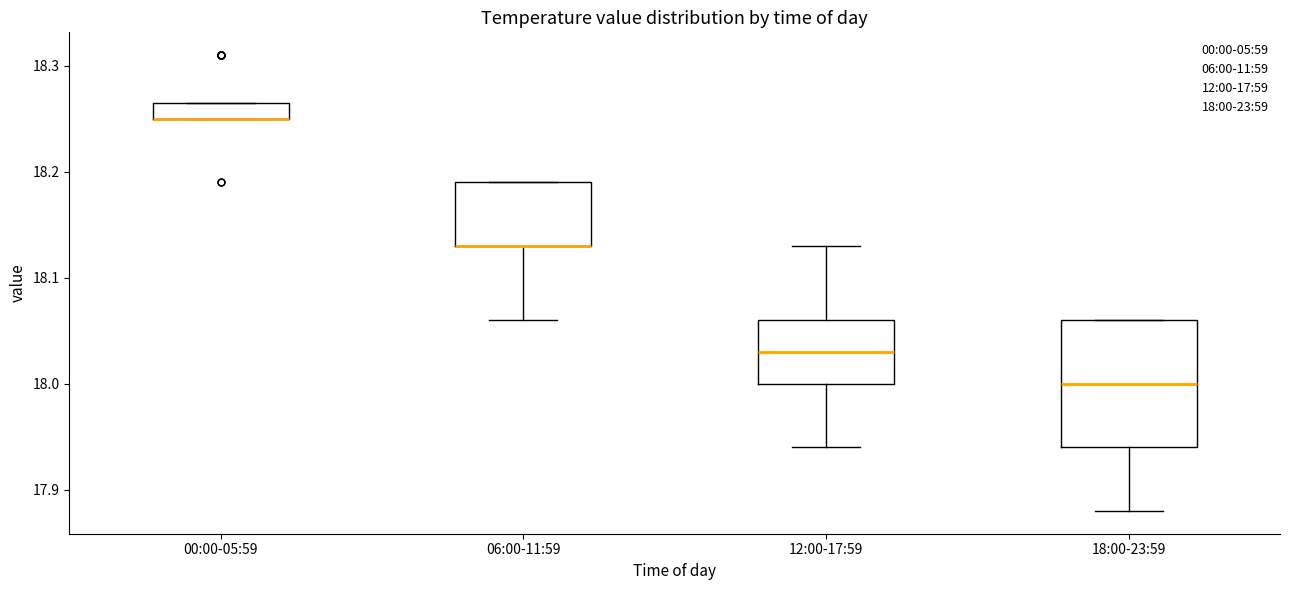

Reading left to right, read every box against the y-axis: the position of its median line, the range the box covers, and the ends of its whiskers. The values are not printed on the chart, so give them approximately, as read against the axis.

00:00-05:59: median 18.25 (drawn on the box's lower edge), box 18.25 to 18.27, whiskers 18.25 to 18.27
06:00-11:59: median 18.13 (drawn on the box's lower edge), box 18.13 to 18.19, whiskers 18.06 to 18.19
12:00-17:59: median 18.03, box 18.00 to 18.06, whiskers 17.94 to 18.13
18:00-23:59: median 18.00, box 17.94 to 18.06, whiskers 17.88 to 18.06